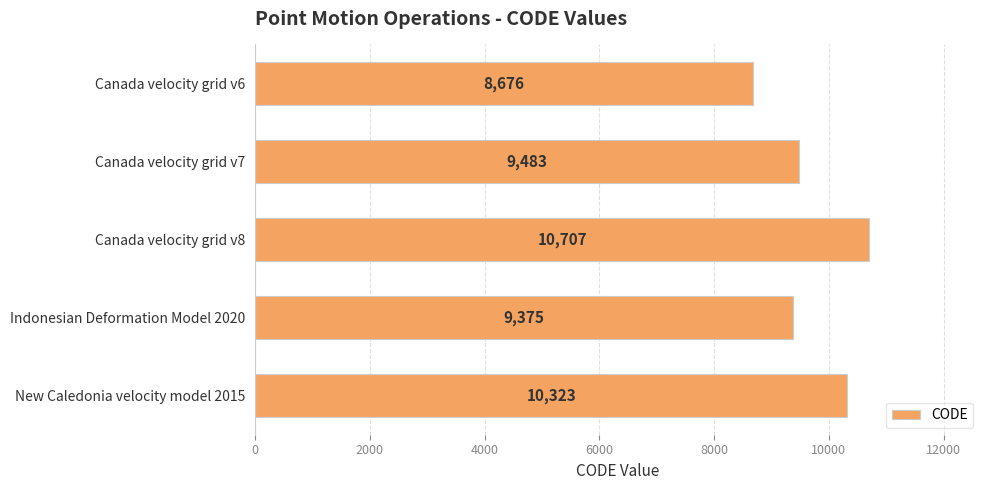

What is the maximum value shown in the chart?

10707